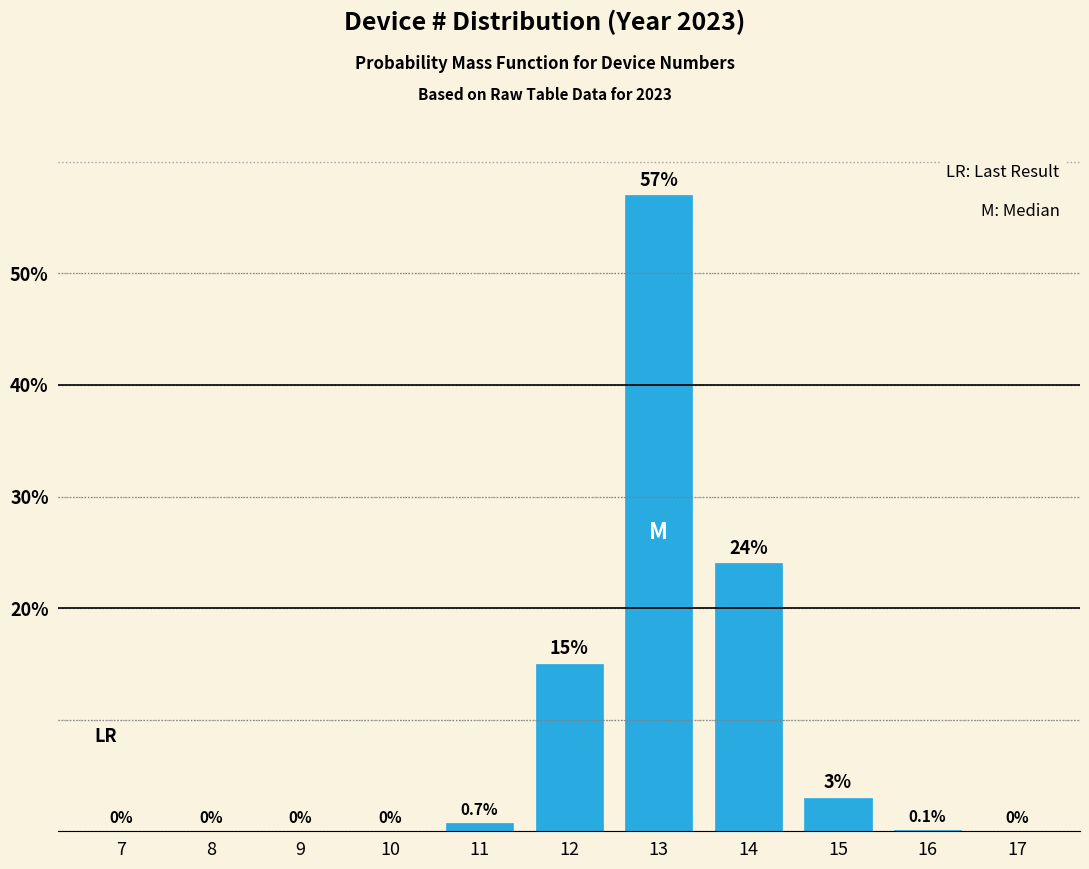

Reading left to right, what are all the values shown in this chart?

7=0.0	8=0.0	9=0.0	10=0.0	11=0.7	12=15.0	13=57.0	14=24.0	15=3.0	16=0.1	17=0.0